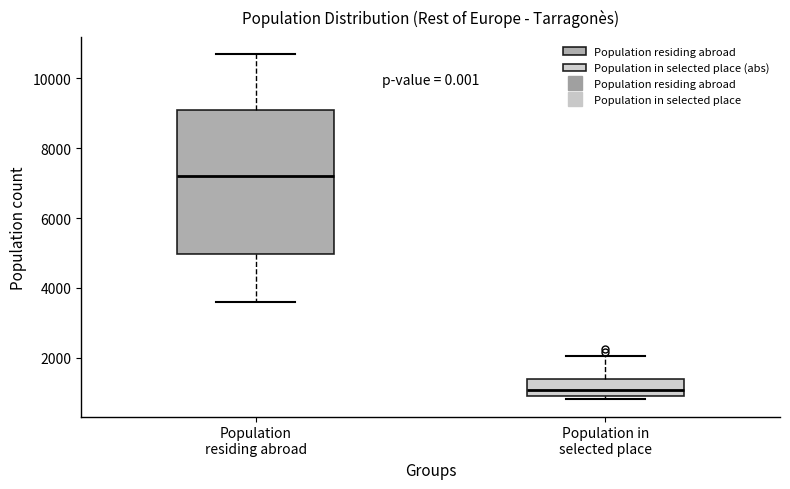

Comparing the boxes themselves (not the whiskers), which one is the tallest?

Population residing abroad